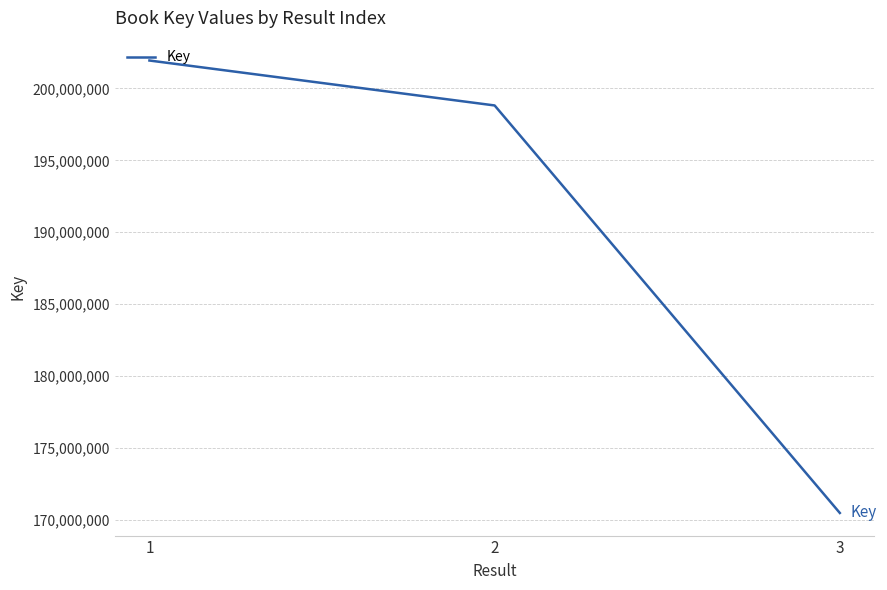

Reading left to right, extract all data points from this chart.

1=201939172	2=198815177	3=170490737